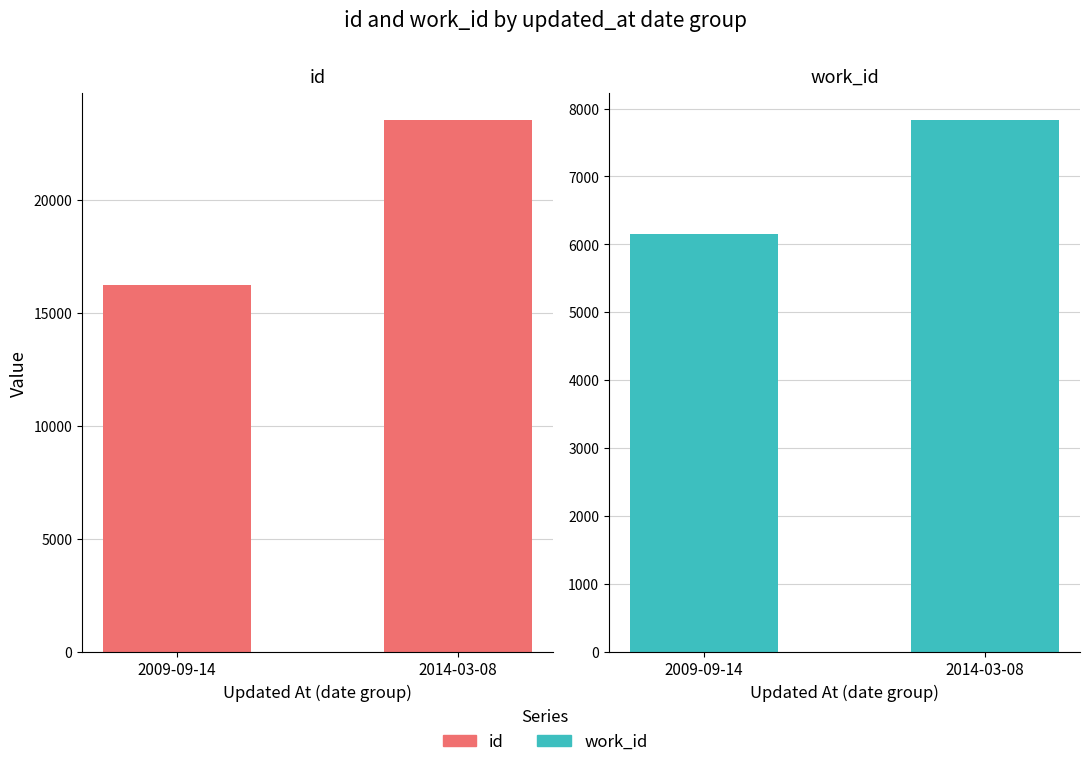

What is the greatest value displayed?

23514